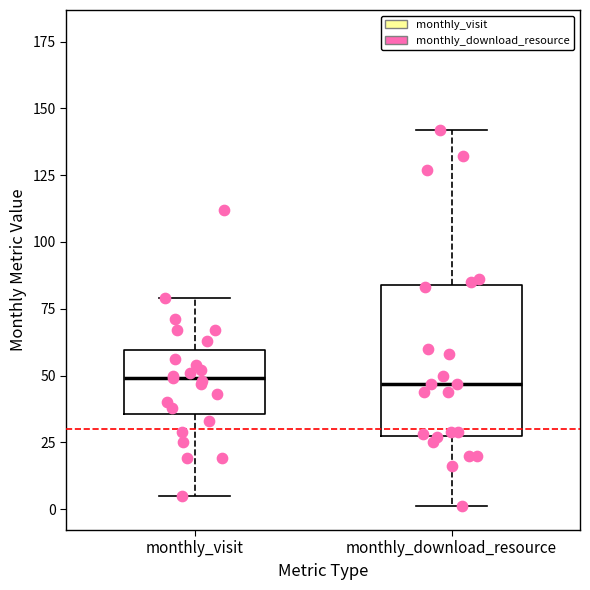

Reading left to right, read every box against the y-axis: the position of its median line, the range the box covers, and the ends of its whiskers. The values are not printed on the chart, so give them approximately, as read against the axis.

monthly_visit: median 50, box 35 to 60, whiskers 5 to 80
monthly_download_resource: median 45, box 30 to 85, whiskers 0 to 140